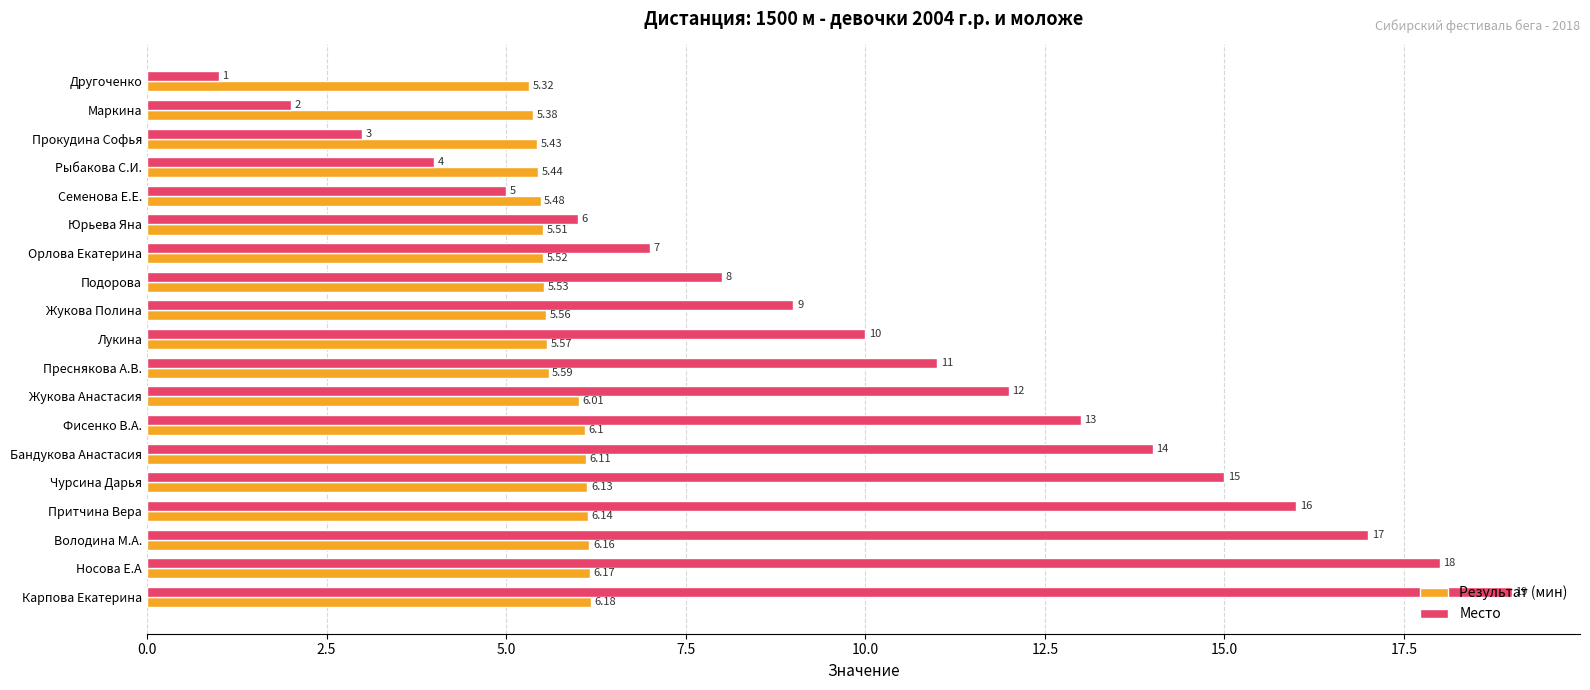

What is the minimum value for Место?

1.0